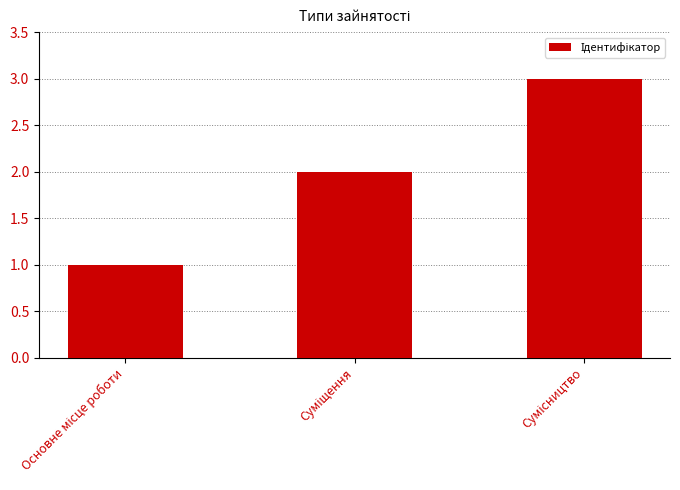

Does the chart contain stacked bars?

No